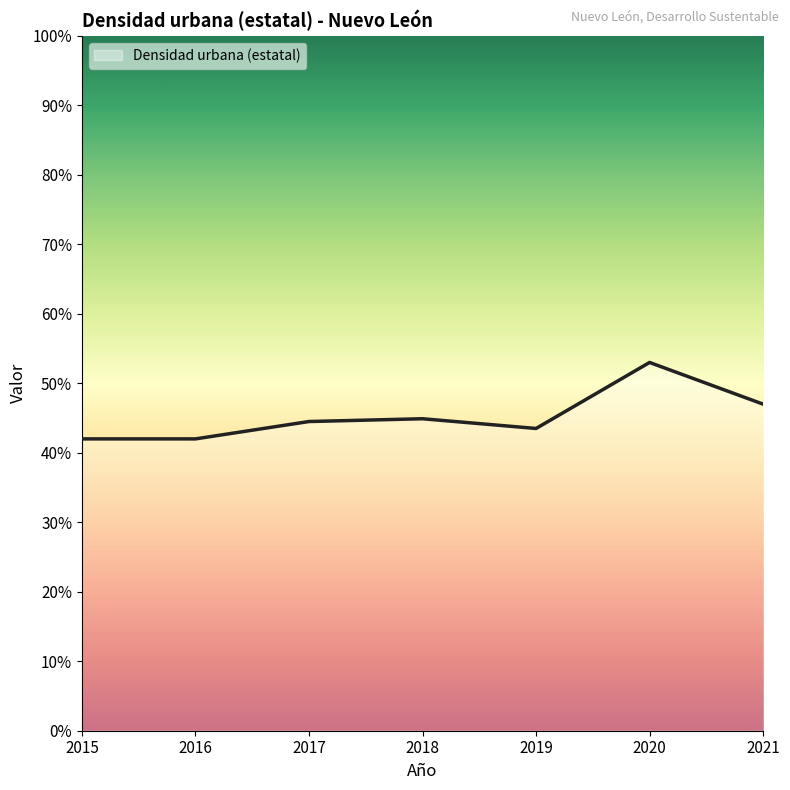

How many lines are shown in the chart?

1